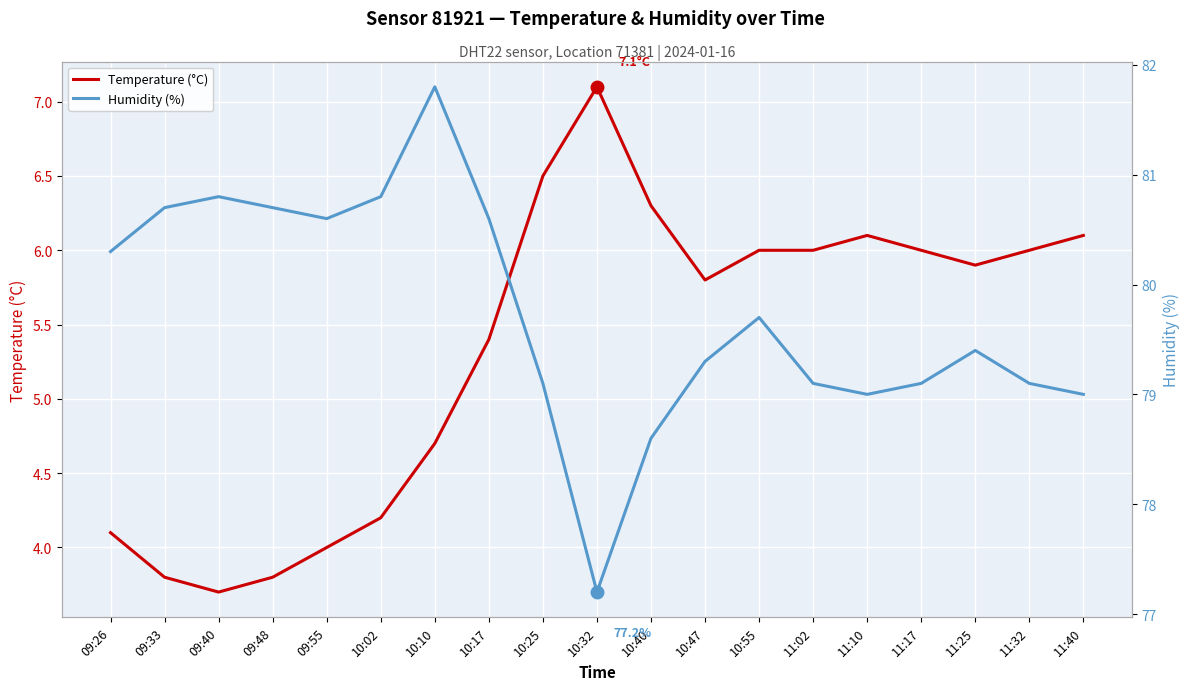

Which series has the widest spread of values?

Humidity (%)